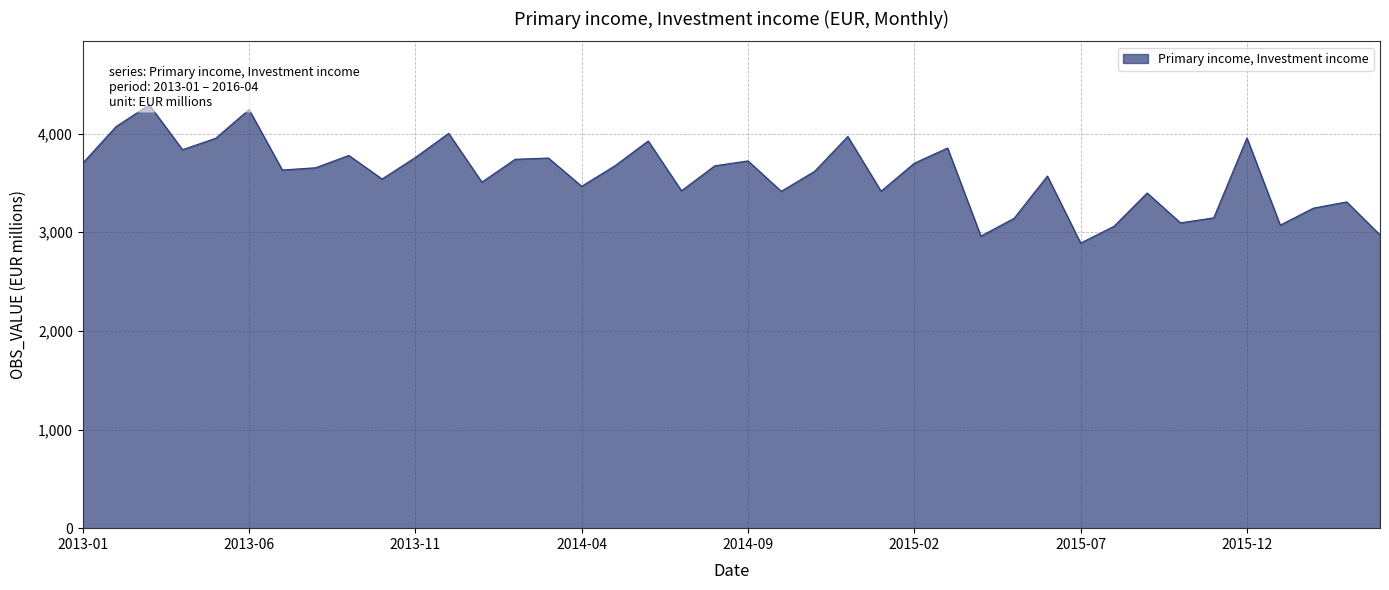

At which label does the data first exceed 3653?

2013-01